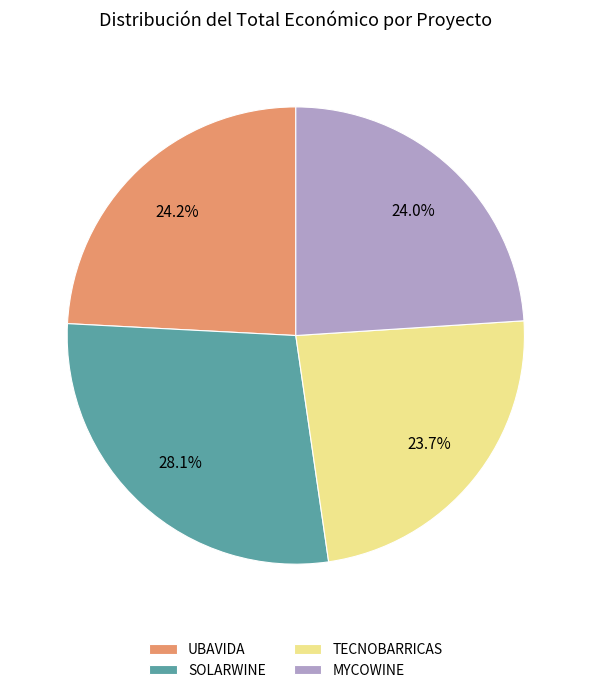

True or false: SOLARWINE accounts for 28% of the total.

True